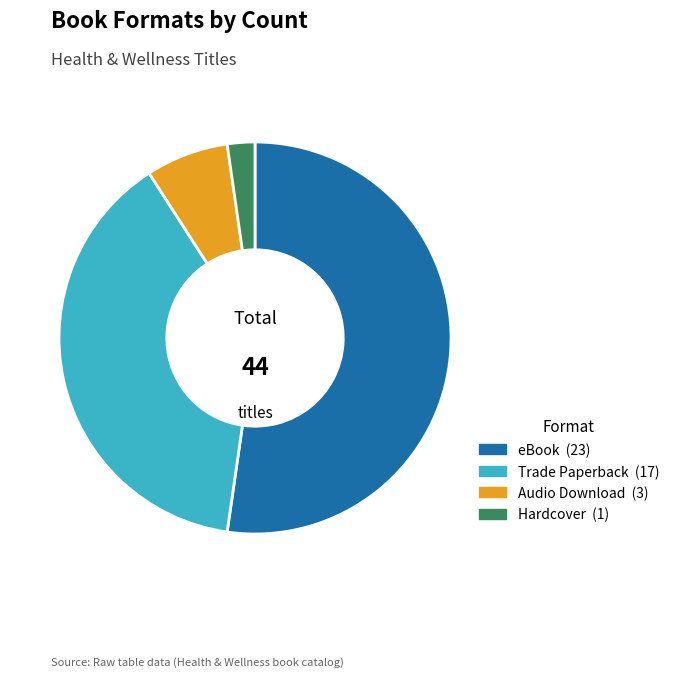

How many slices are in this pie chart?

4